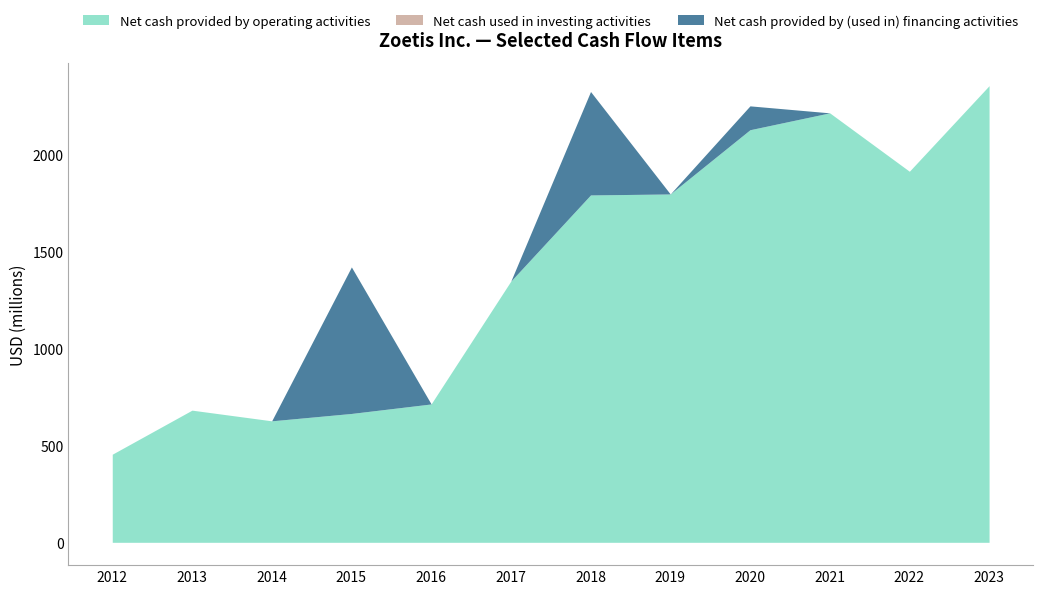

Reading right to left, list all the values displayed in this chart.

Net cash provided by operating activities: 2353	1912	2213	2126	1795	1790	1346	713	664	626	681	454
Net cash used in investing activities: -777	-883	-458	-572	-504	-2259	-270	-214	-1115	-187	-179	-135
Net cash provided by (used in) financing activities: -3109	-904	-1862	123	-951	533	-251	-903	755	-154	-200	-78